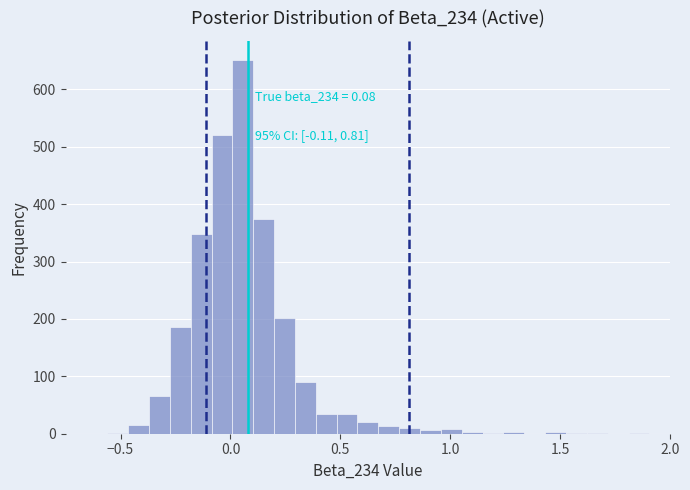

Around what value on the x-axis is the tallest bar? Give the approximate position of its centre, as read against the axis.

0.05